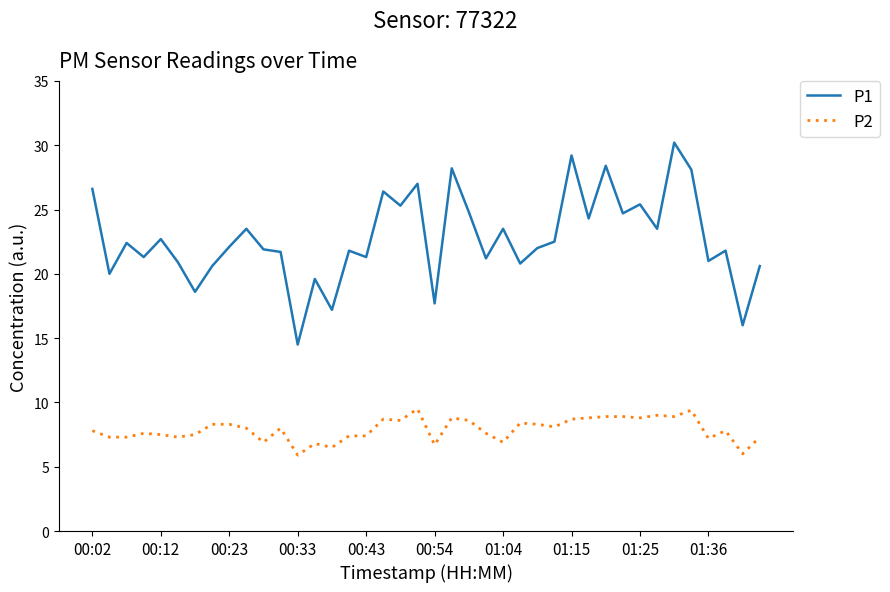

True or false: P2 and P1 intersect in this chart.

False